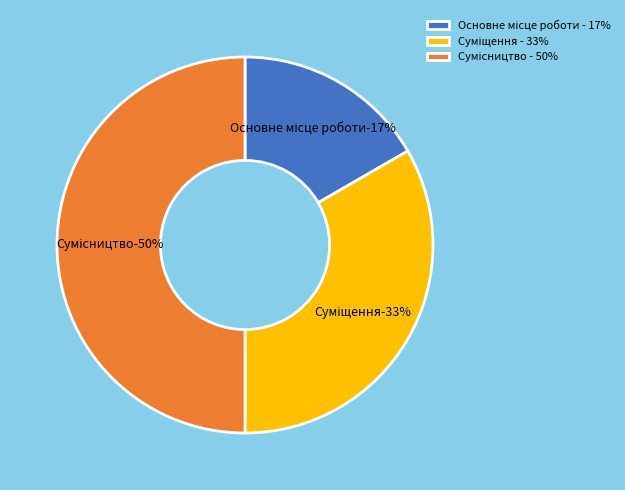

How many slices are in this pie chart?

3